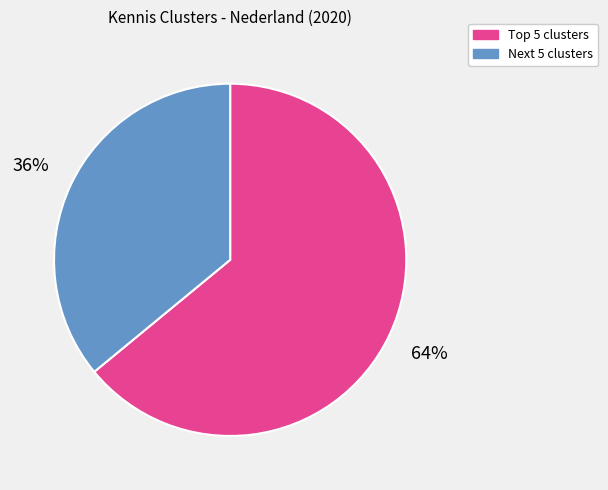

Count the number of slices in the pie.

2